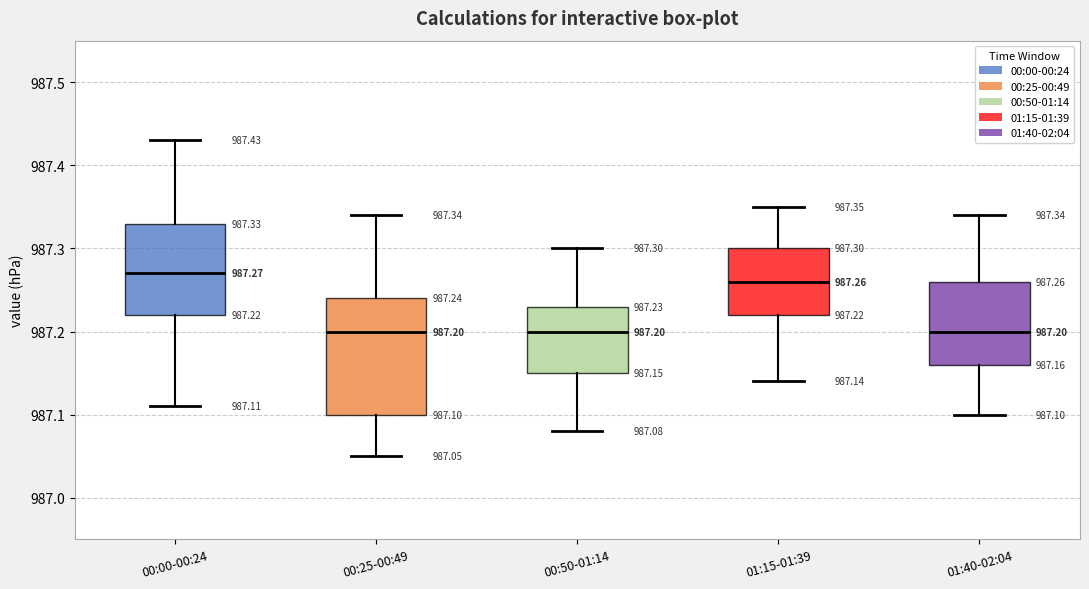

Comparing the boxes themselves (not the whiskers), which one is the tallest?

00:25-00:49